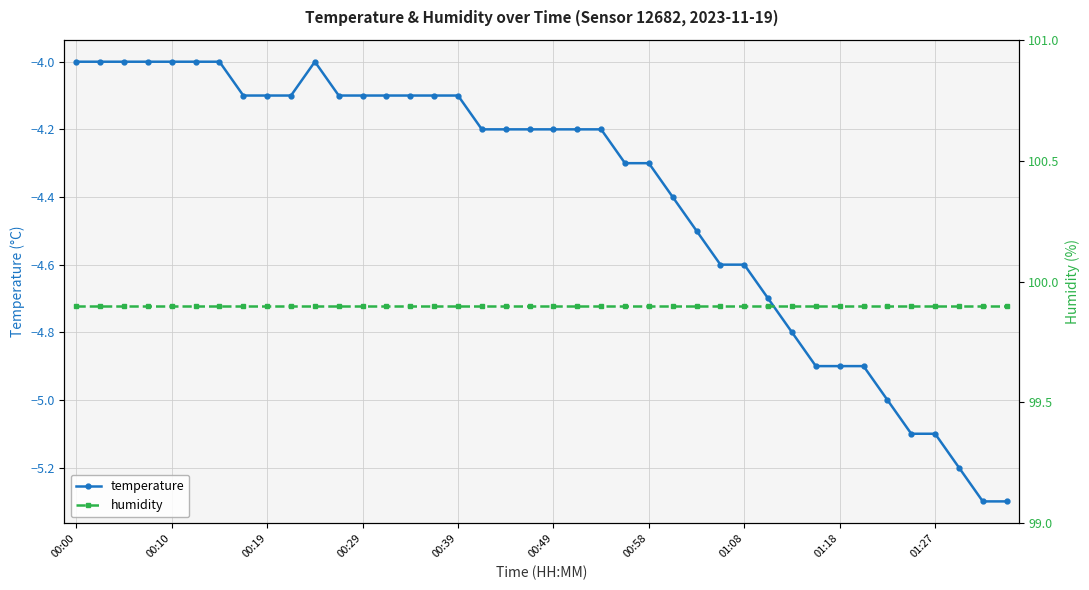

How many lines are shown in the chart?

2